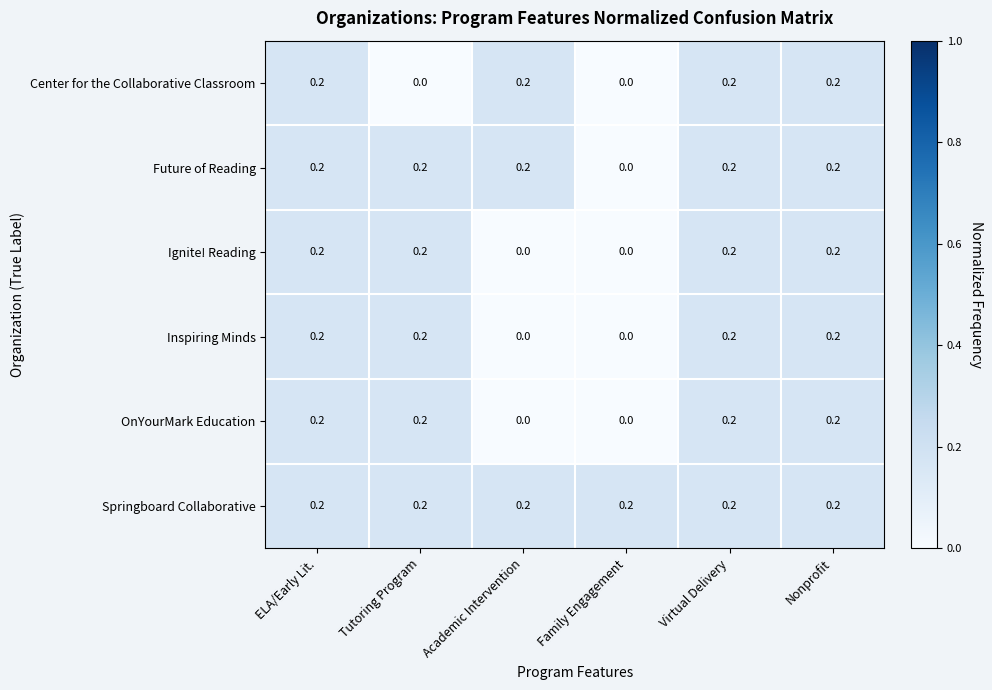

What is the total value across all series at ELA/Early Lit.?

1.2